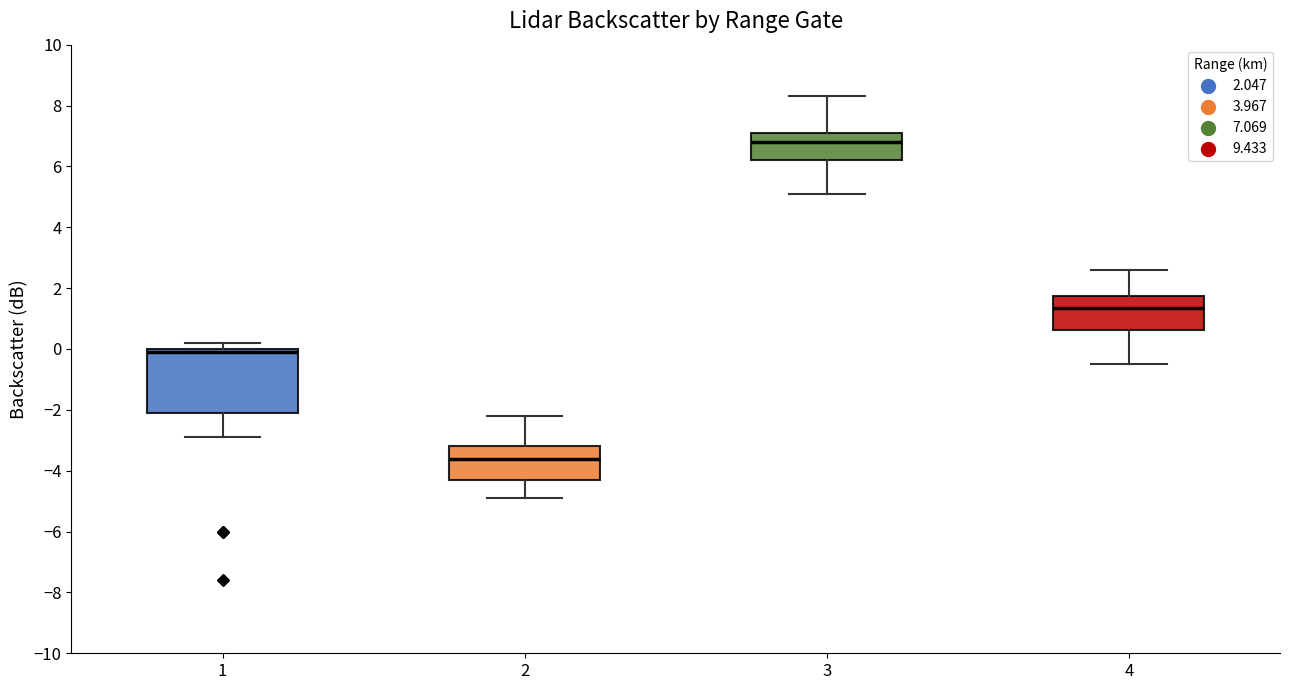

Reading left to right, transcribe this box plot: for each box, give where its median line is, the range the box spans, and where its two whiskers end, as read against the y-axis. The values are not printed on the chart, so give them approximately, as read against the axis.

1: median 0.0 (just below the box's upper edge), box -2.0 to 0.0, whiskers -2.8 to 0.2
2: median -3.6, box -4.2 to -3.2, whiskers -4.8 to -2.2
3: median 6.8, box 6.2 to 7.2, whiskers 5.2 to 8.4
4: median 1.4, box 0.6 to 1.8, whiskers -0.4 to 2.6